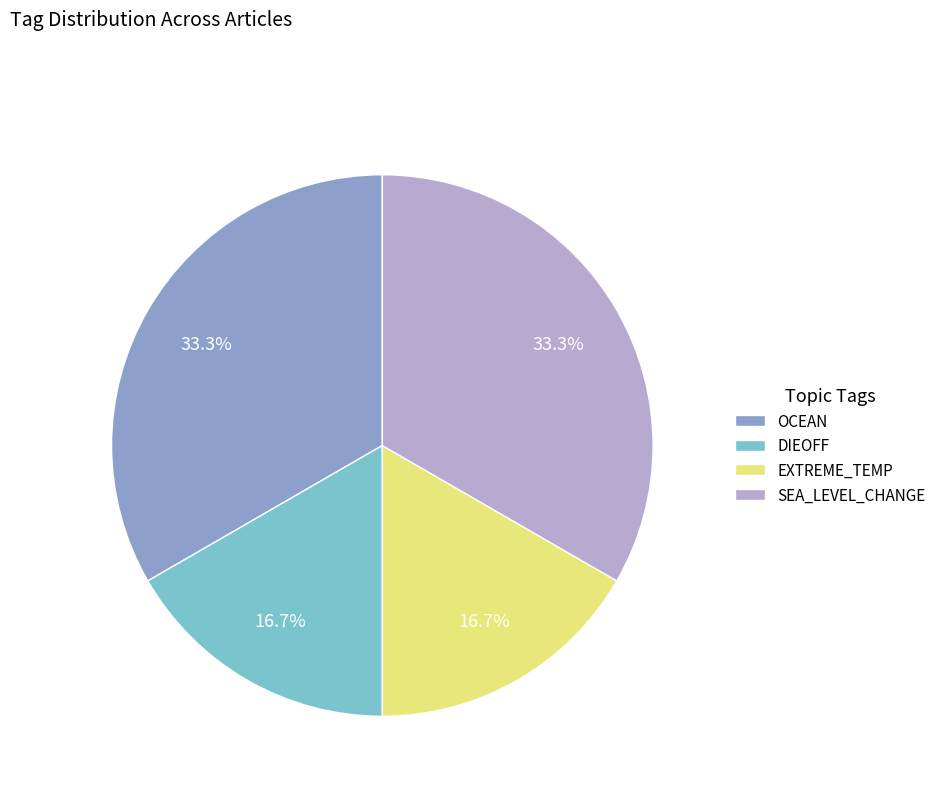

Is the sum of DIEOFF and EXTREME_TEMP greater than half?

No